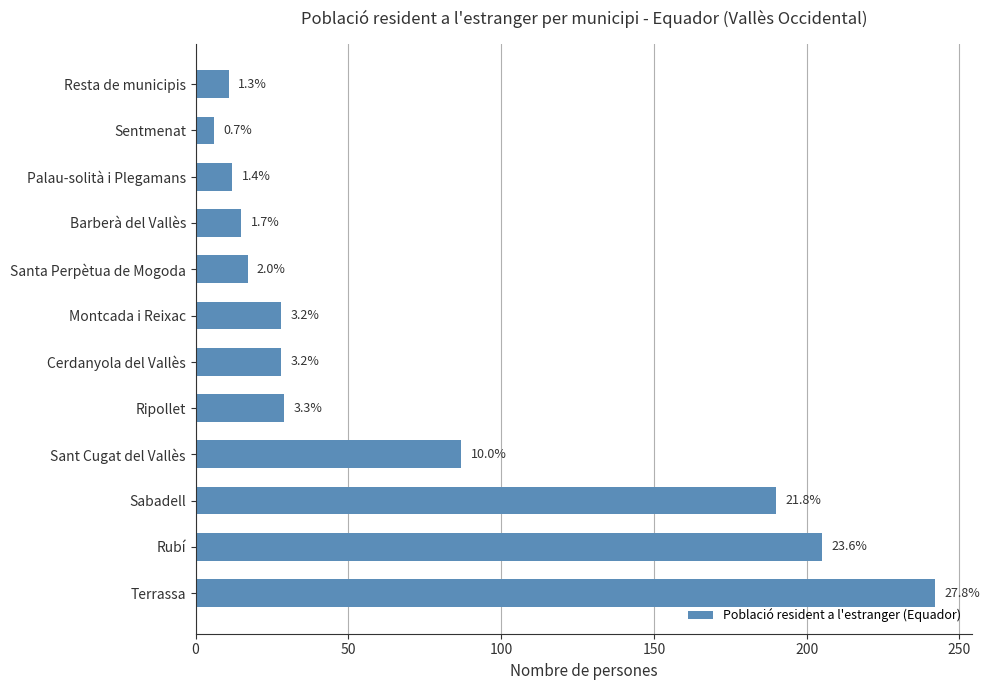

How many bars are there in total?

12